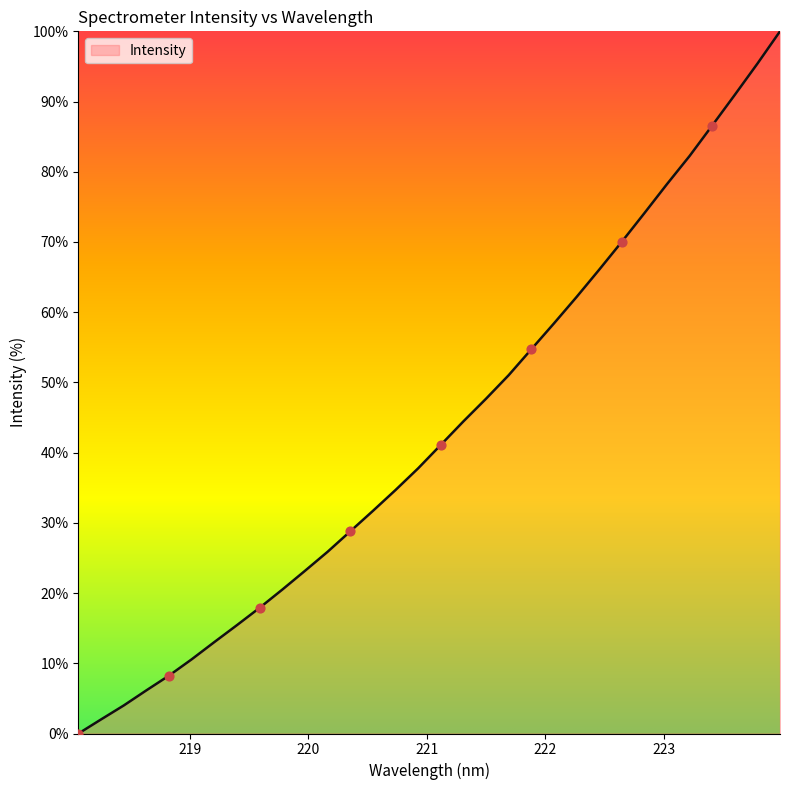

What is the difference between the maximum and minimum values?

100.0